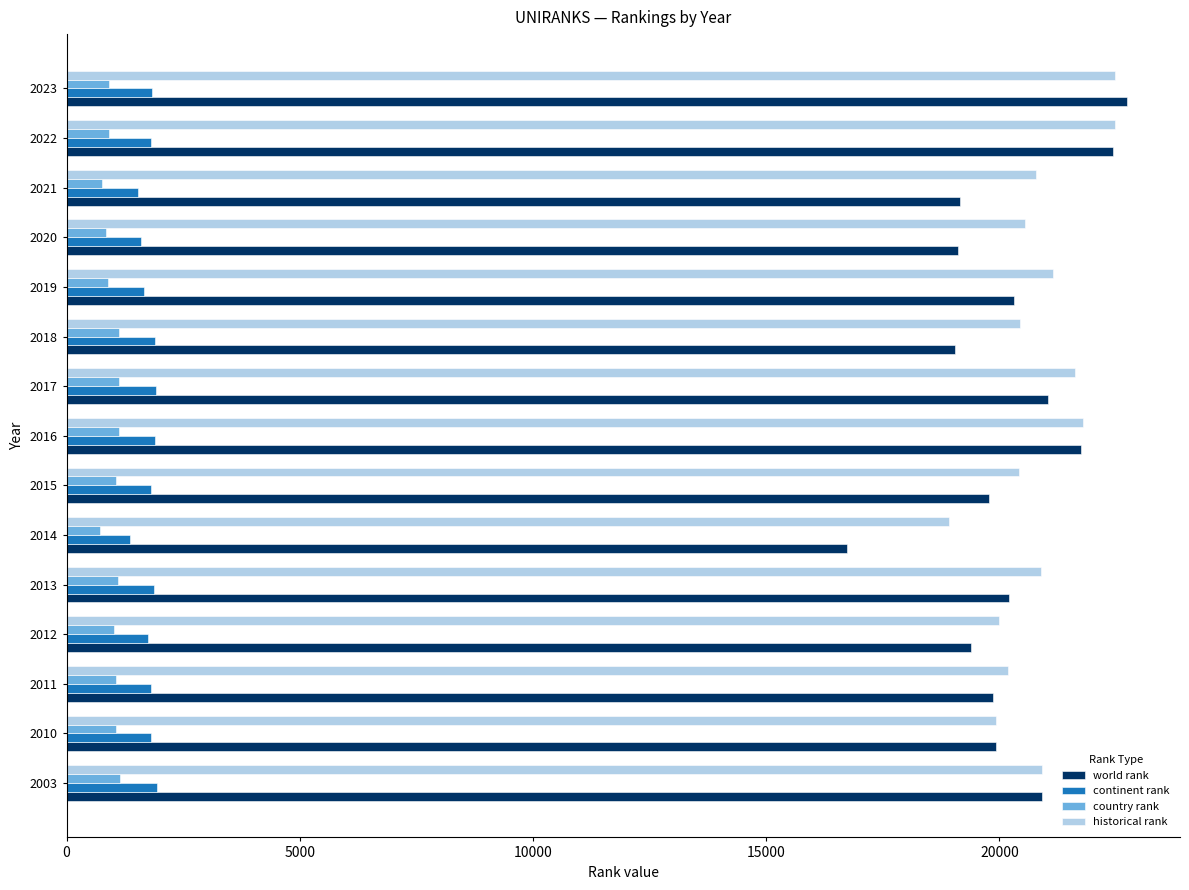

What are all the series names shown in the legend?

world rank, continent rank, country rank, historical rank